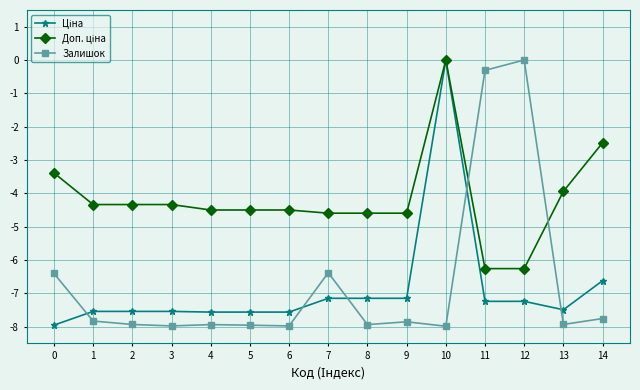

At how many categories does at least one series exceed -7?

15